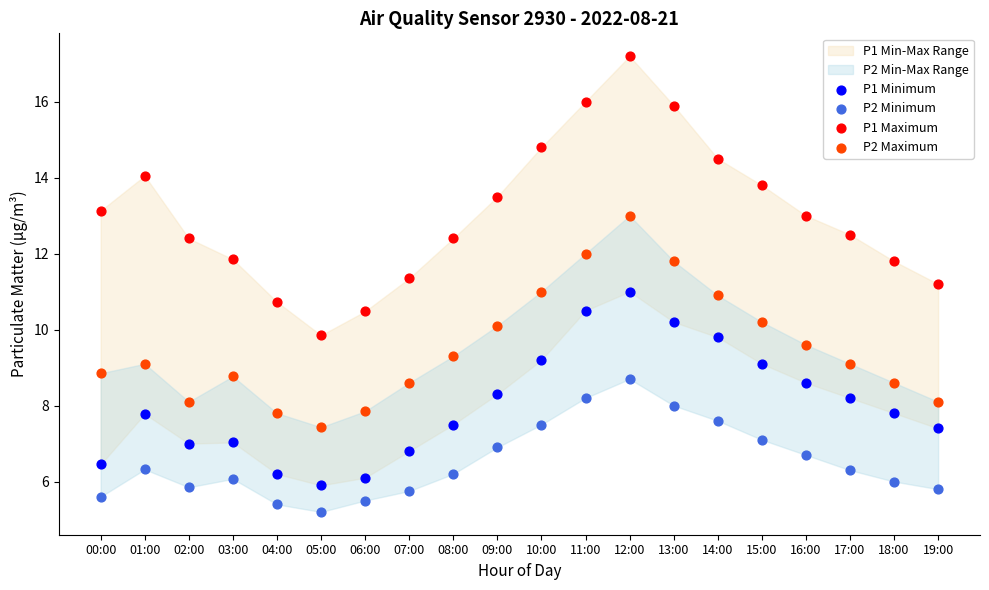

Across all data points, what is the range of Y values (max minus min)?

12.0